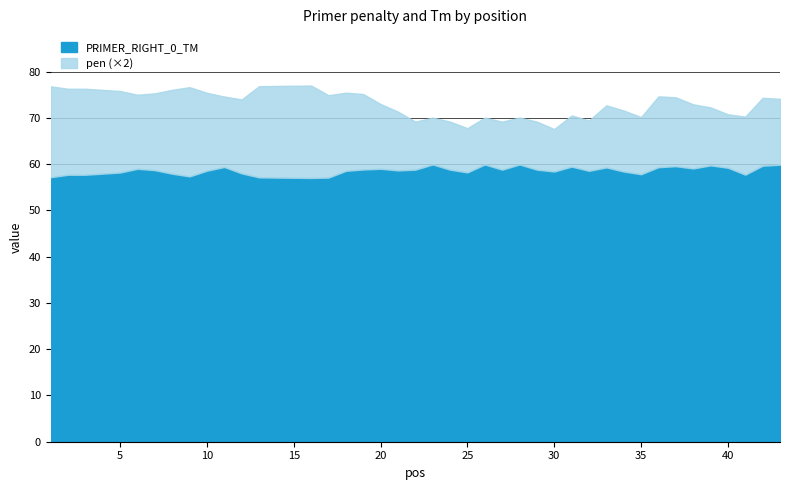

What are all the series names shown in the legend?

PRIMER_RIGHT_0_TM, pen (×2)